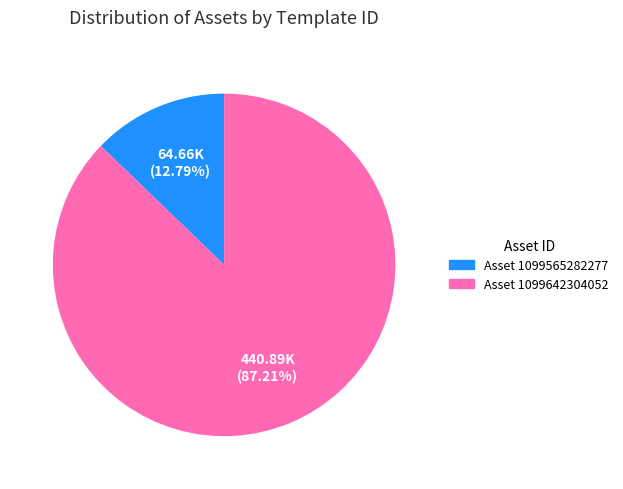

Is there a majority slice in this chart?

Yes